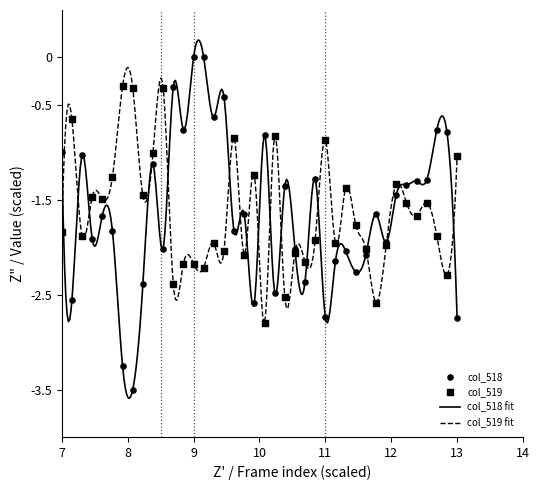

Which series has the largest total across all categories?

col_519_y2